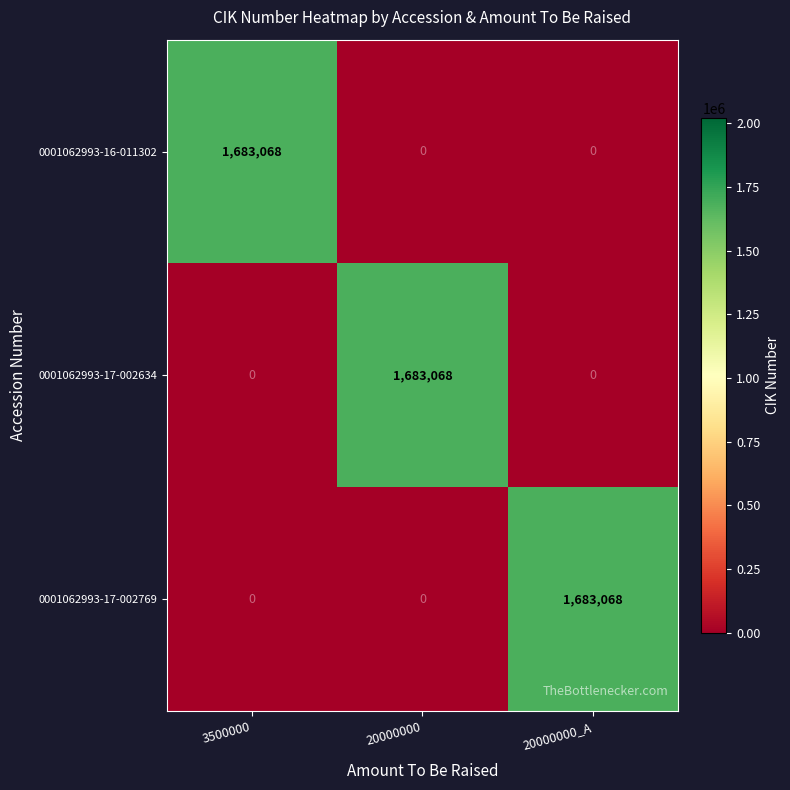

The 0001062993-17-002634 series shows 874116 at 20000000. True or false?

False